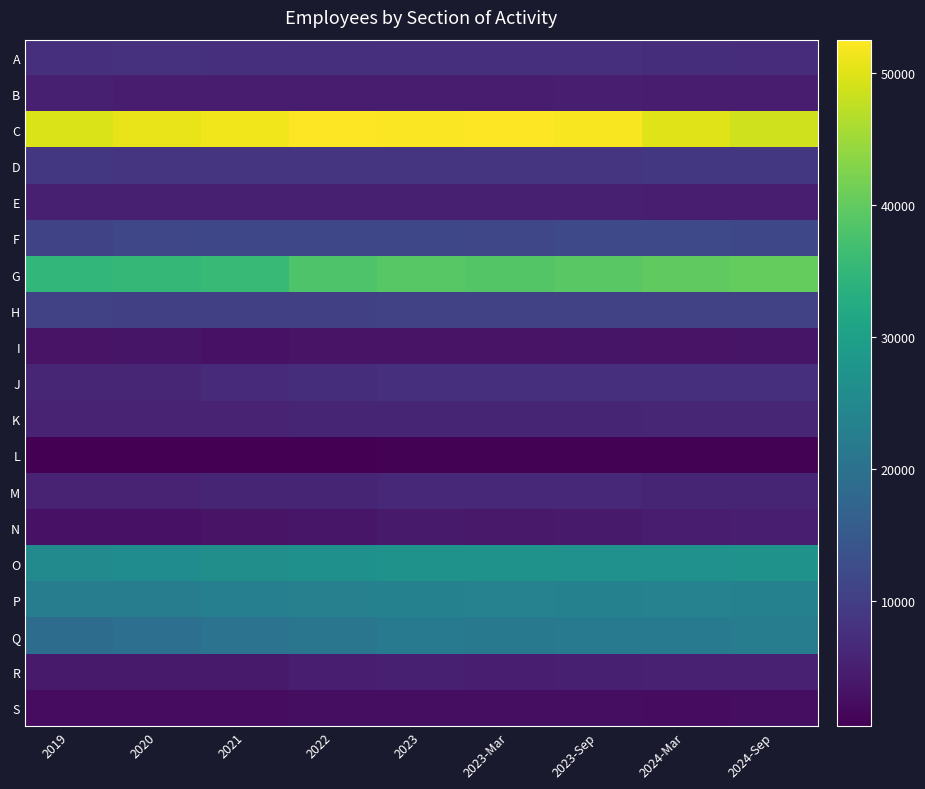

How many data points in O are above 26813?

4